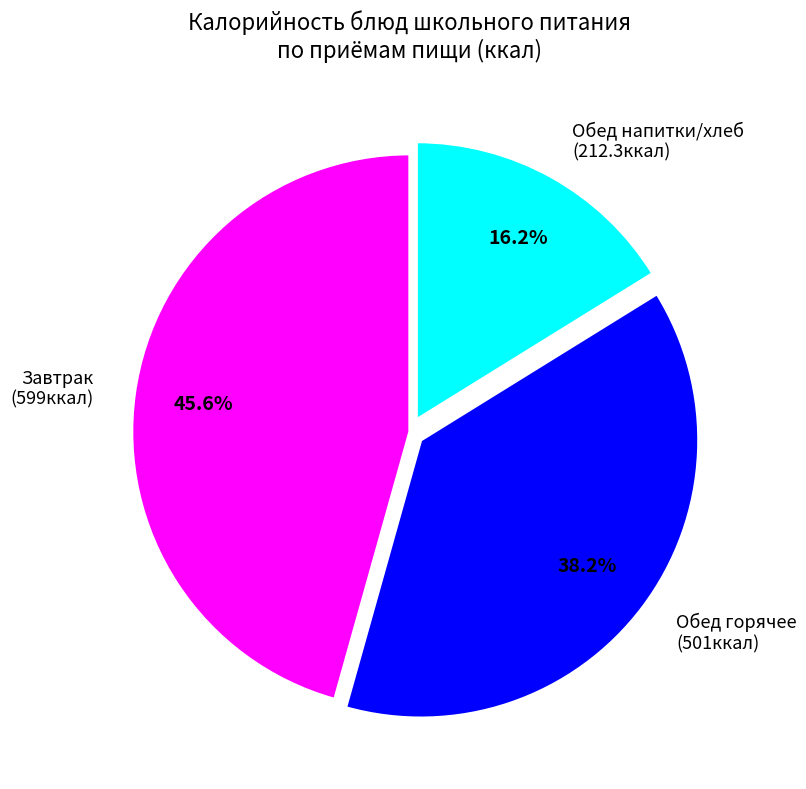

Is there any slice that represents more than half of the pie?

No